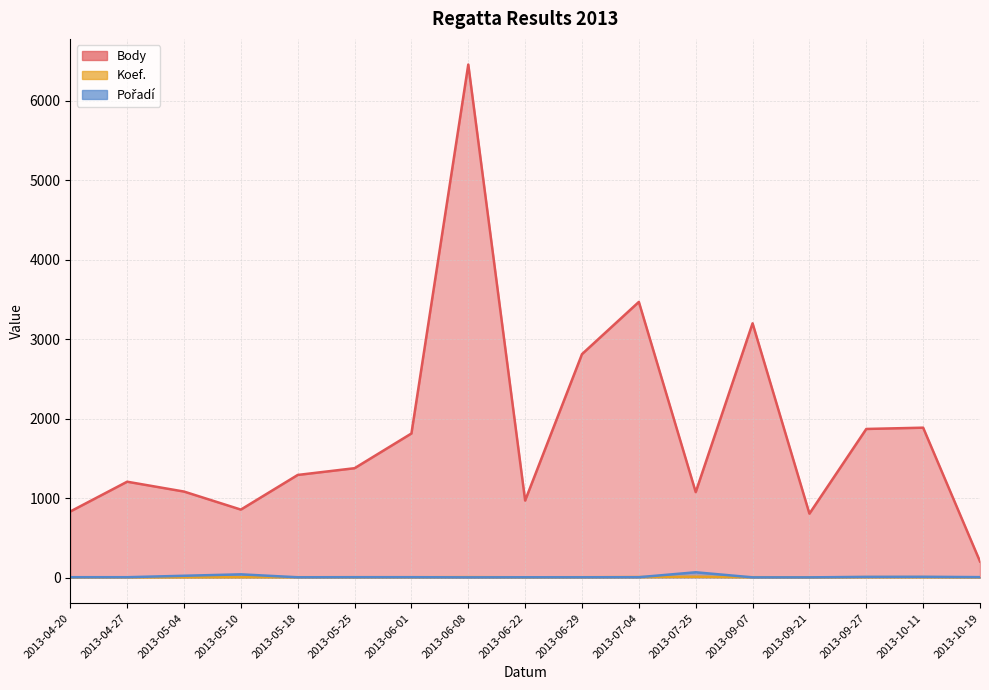

What is the difference between the maximum and minimum values in the Body series?

6255